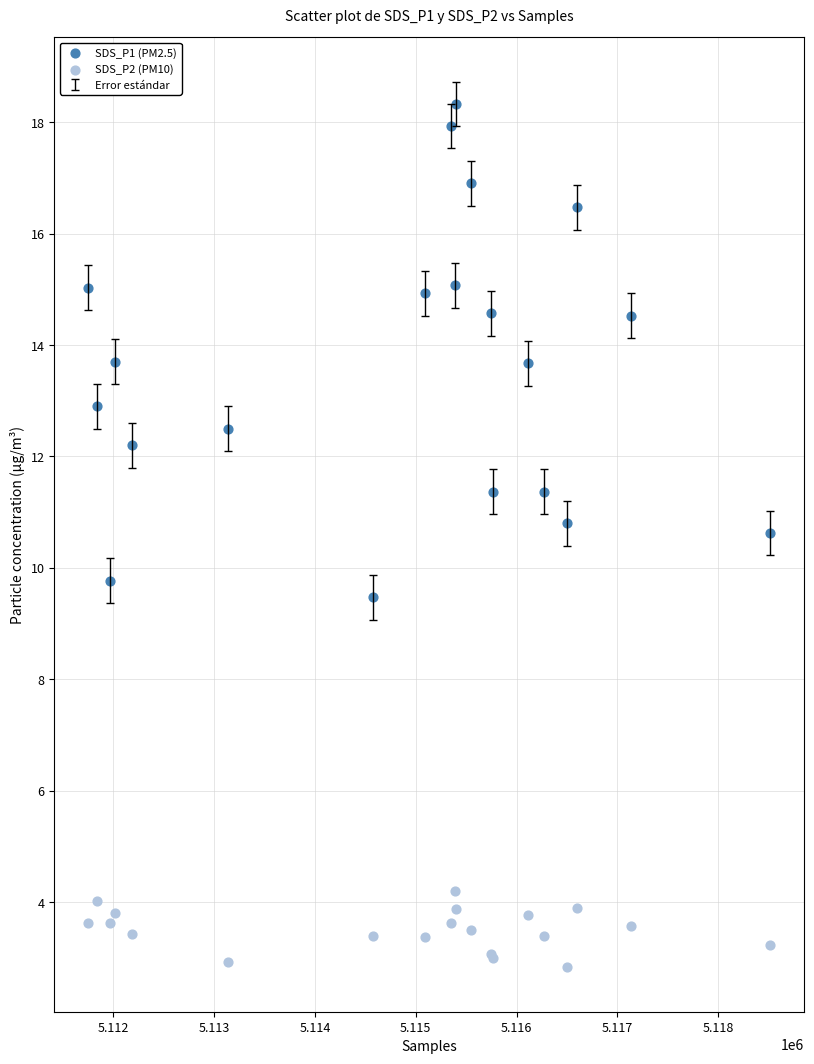

Which series contains the highest Y value?

SDS_P1 (PM2.5)